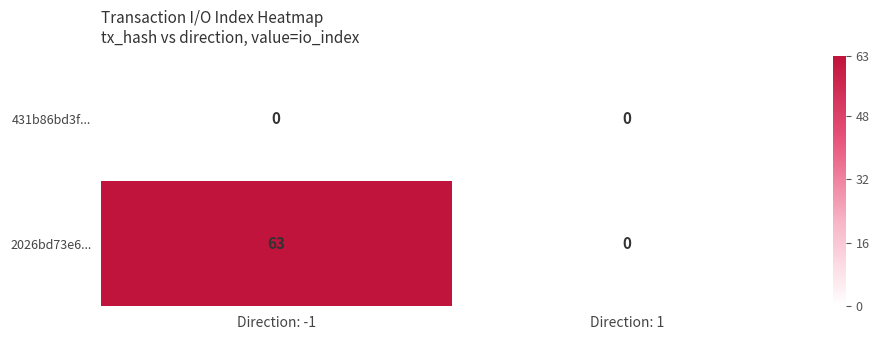

Between Direction: -1 and Direction: 1, which series saw the biggest shift?

2026bd73e6...